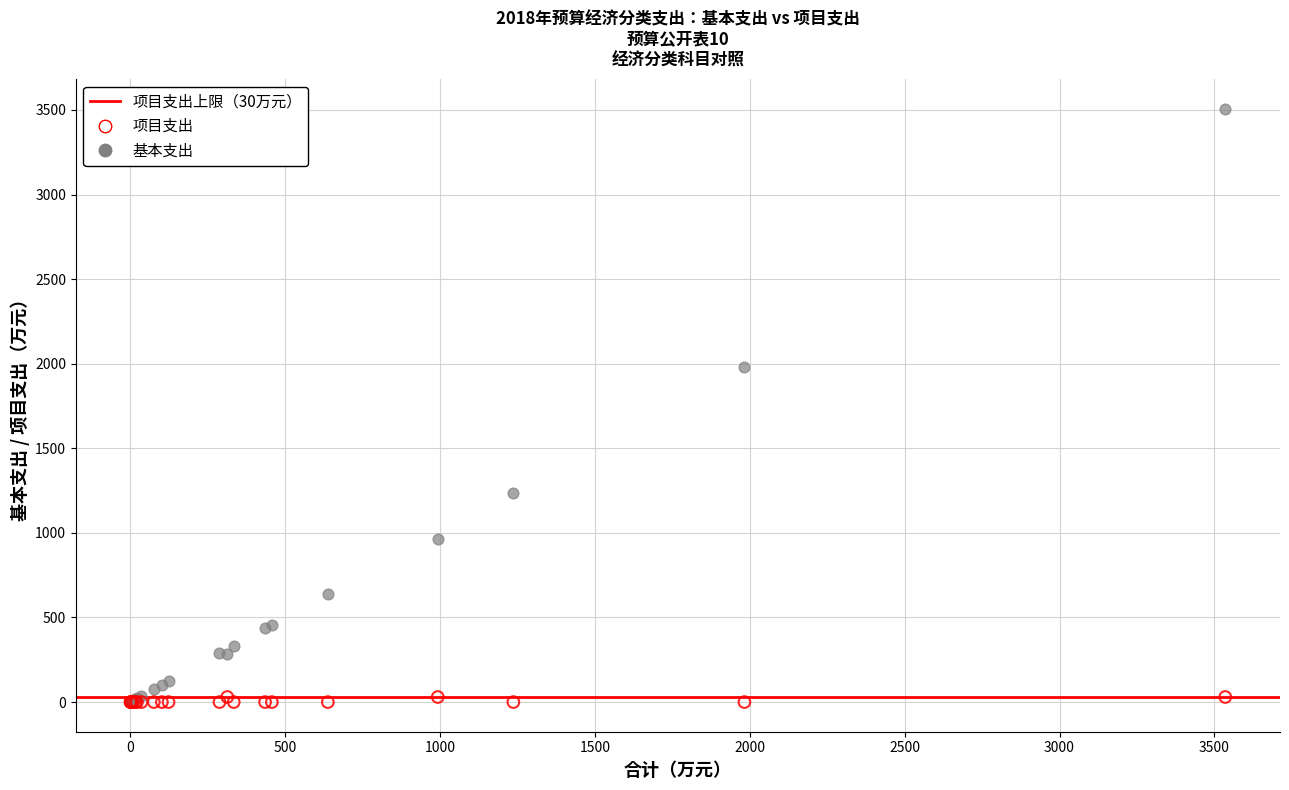

Which series reaches the maximum Y coordinate?

基本支出